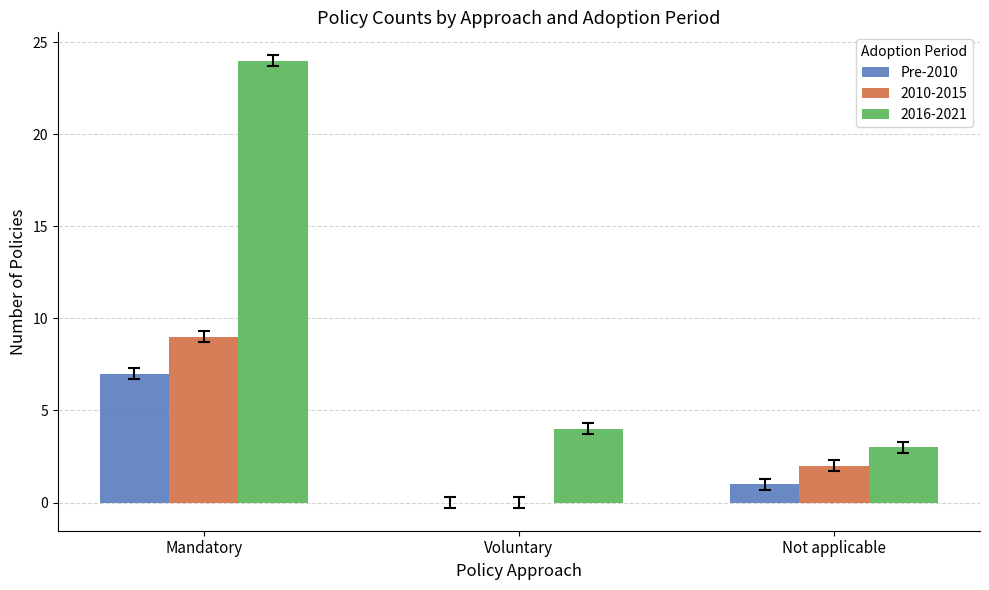

Count the number of data series in this chart.

3